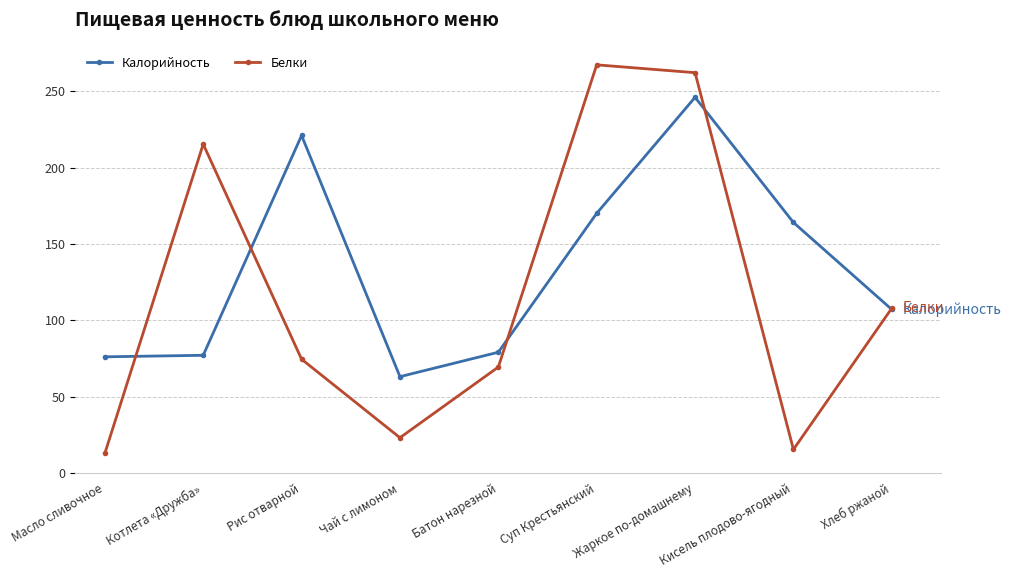

Which series has the widest spread of values?

Калорийность